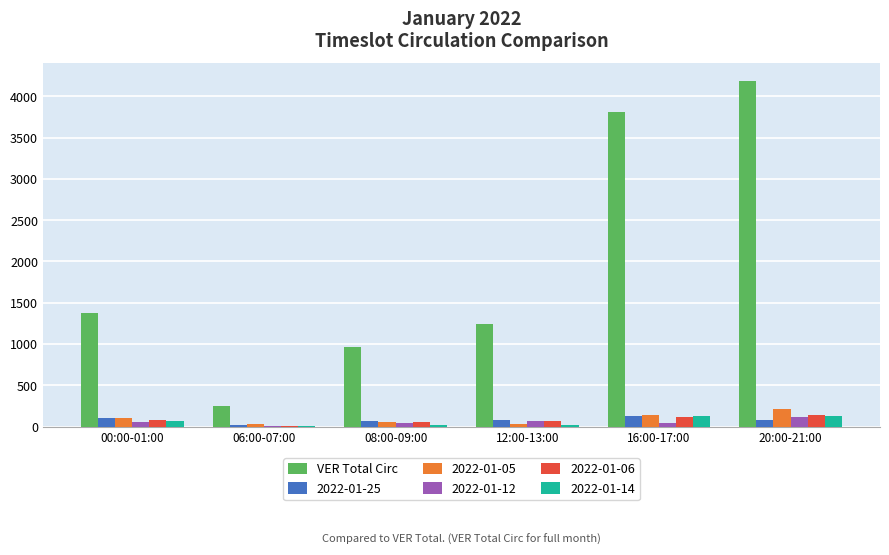

What is the greatest value displayed?

4183